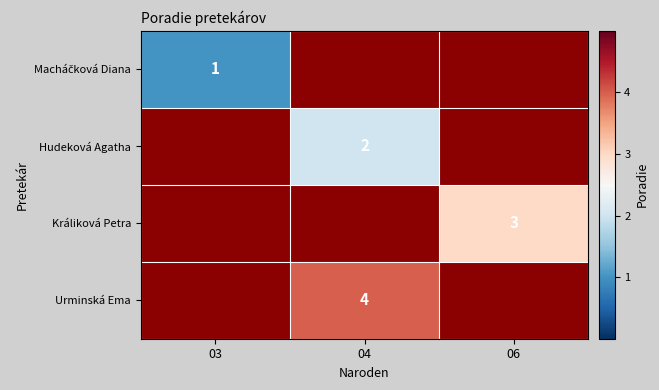

True or false: Urminská Ema has a value of 4 at 04.

True